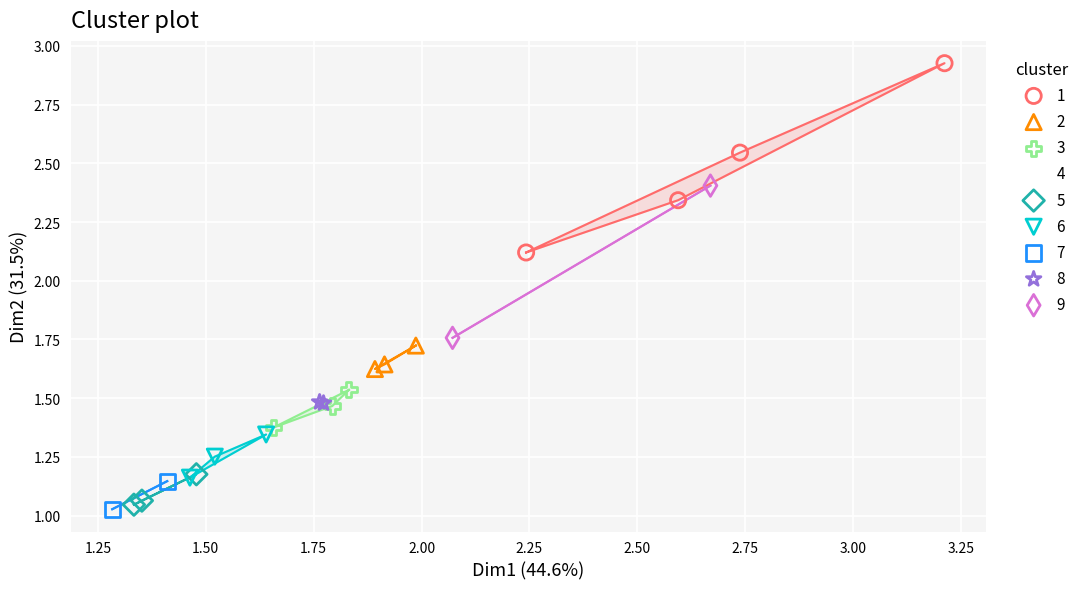

What are all the series names shown in the legend?

1, 2, 3, 4, 5, 6, 7, 8, 9